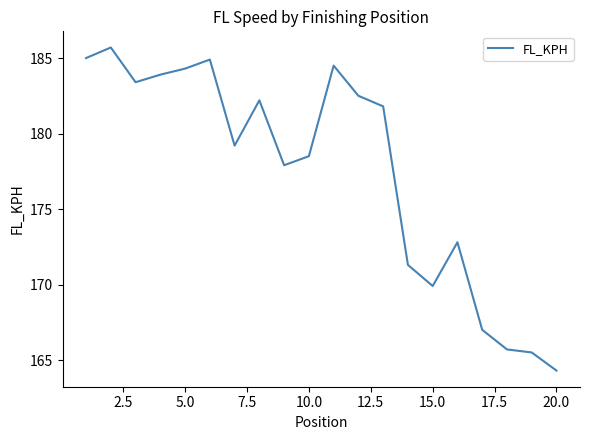

What is the difference between the maximum and minimum values?

21.4